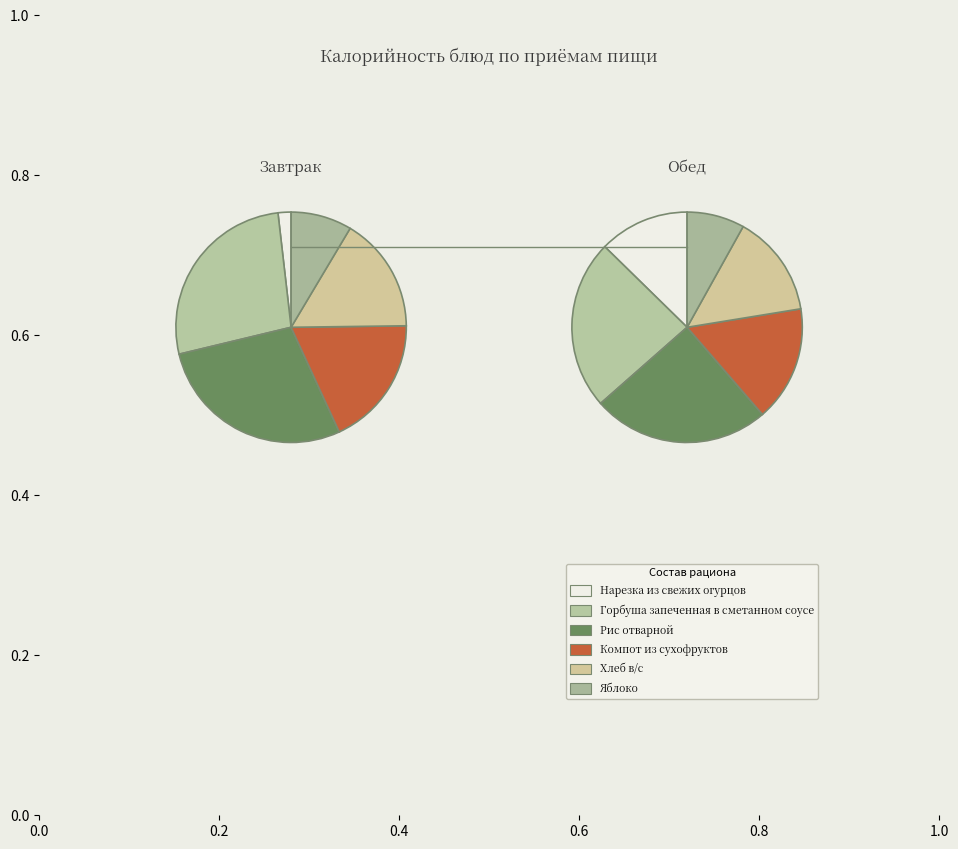

Is there a majority slice in this chart?

No